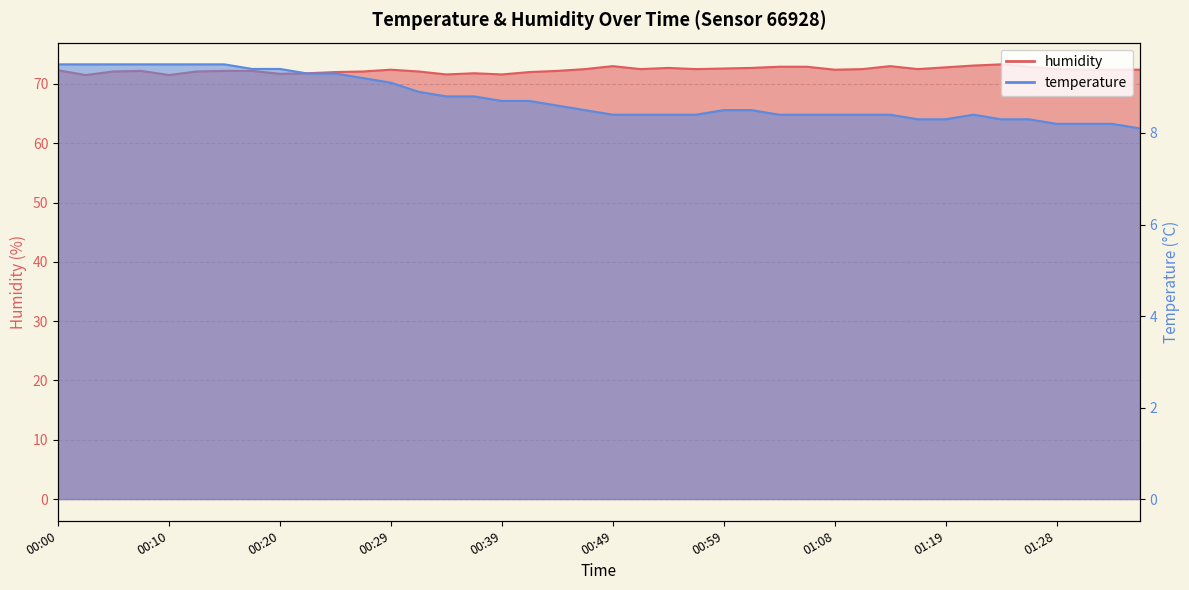

The value of humidity at 00:07 is 16.8. True or false?

False